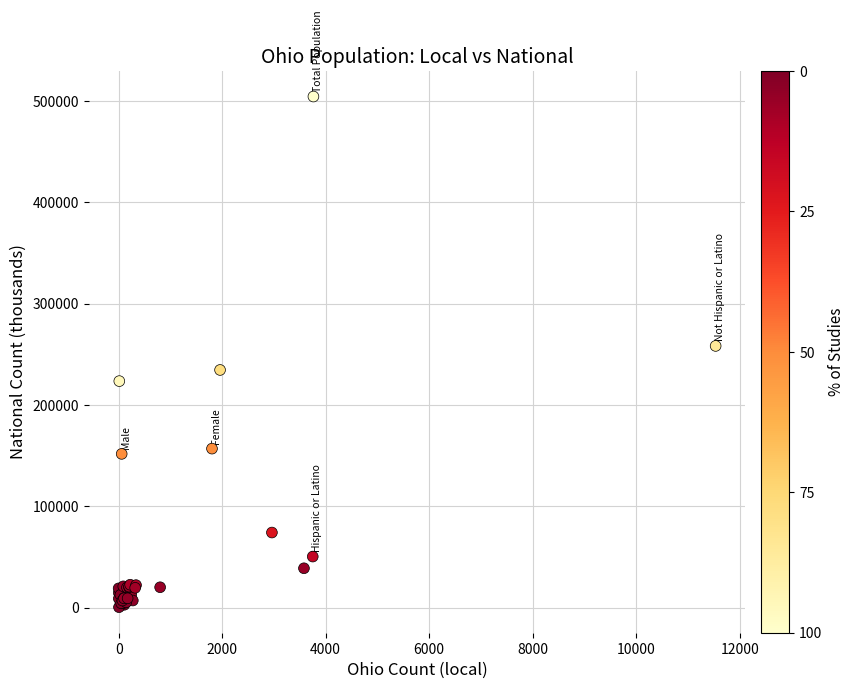

What Y value in the scatter plot is closest to 252424?

258267.9